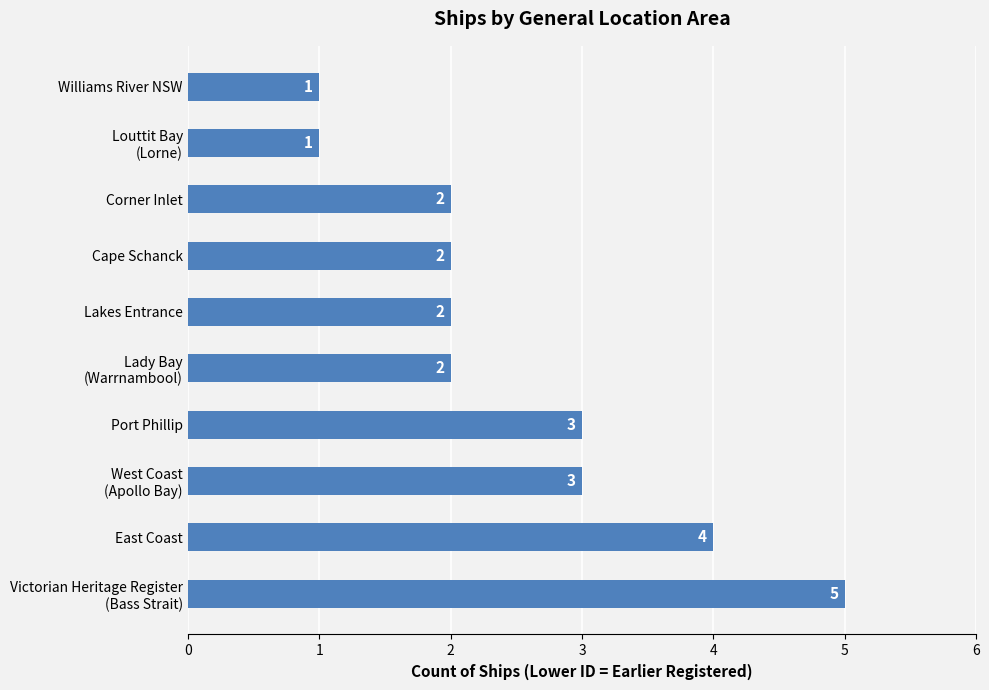

Is it true that the value at Corner Inlet is 1?

False